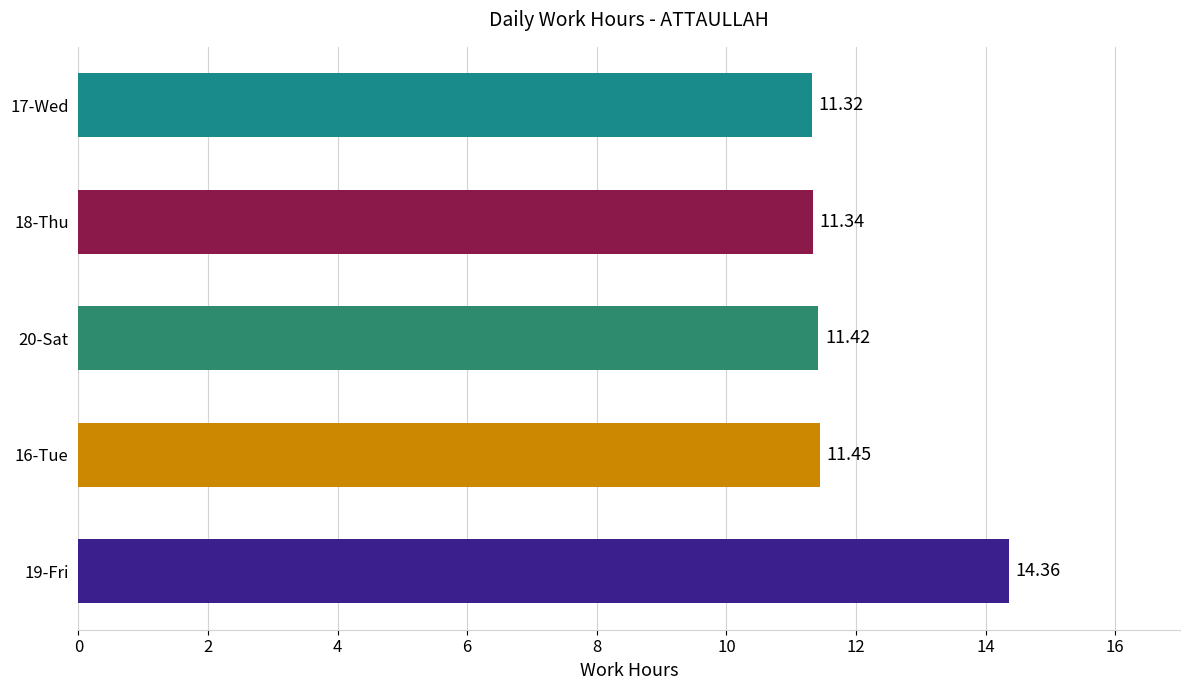

What is the ratio of the value at 20-Sat to the value at 19-Fri?

0.8